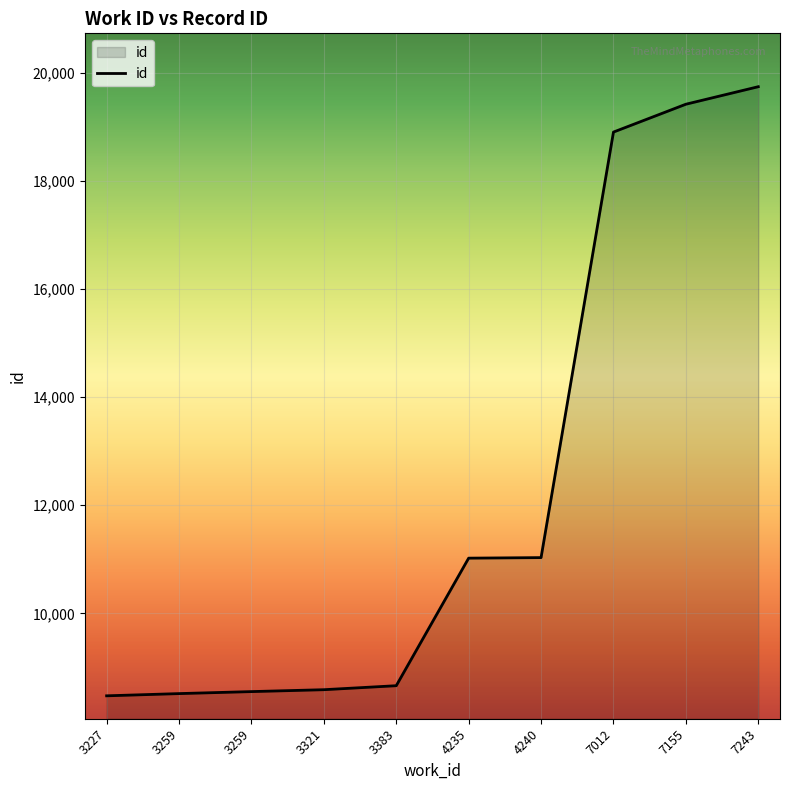

What is the sum of the values at 7012 and 3259?

27419